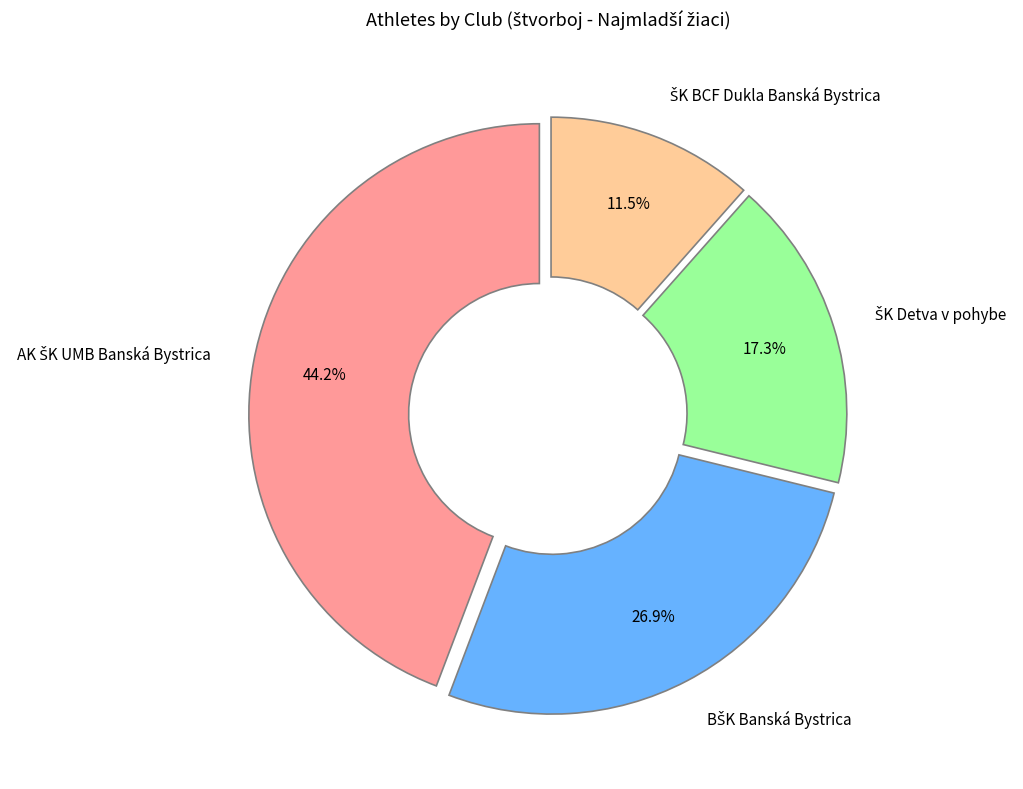

Is there a majority slice in this chart?

No